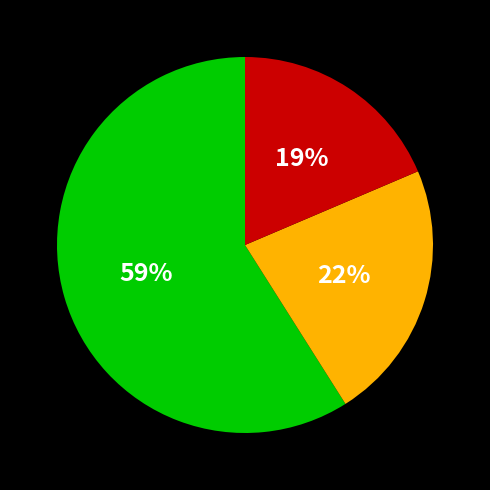

Is there any slice that represents more than half of the pie?

Yes